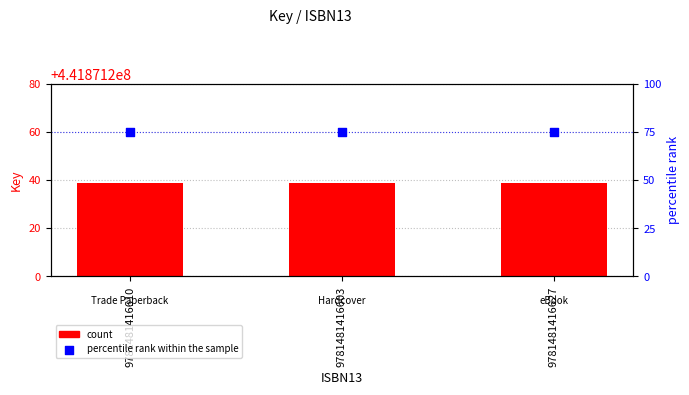

Is the value of percentile rank within the sample at 9781481416603 greater than the value of count at 9781481416603?

No